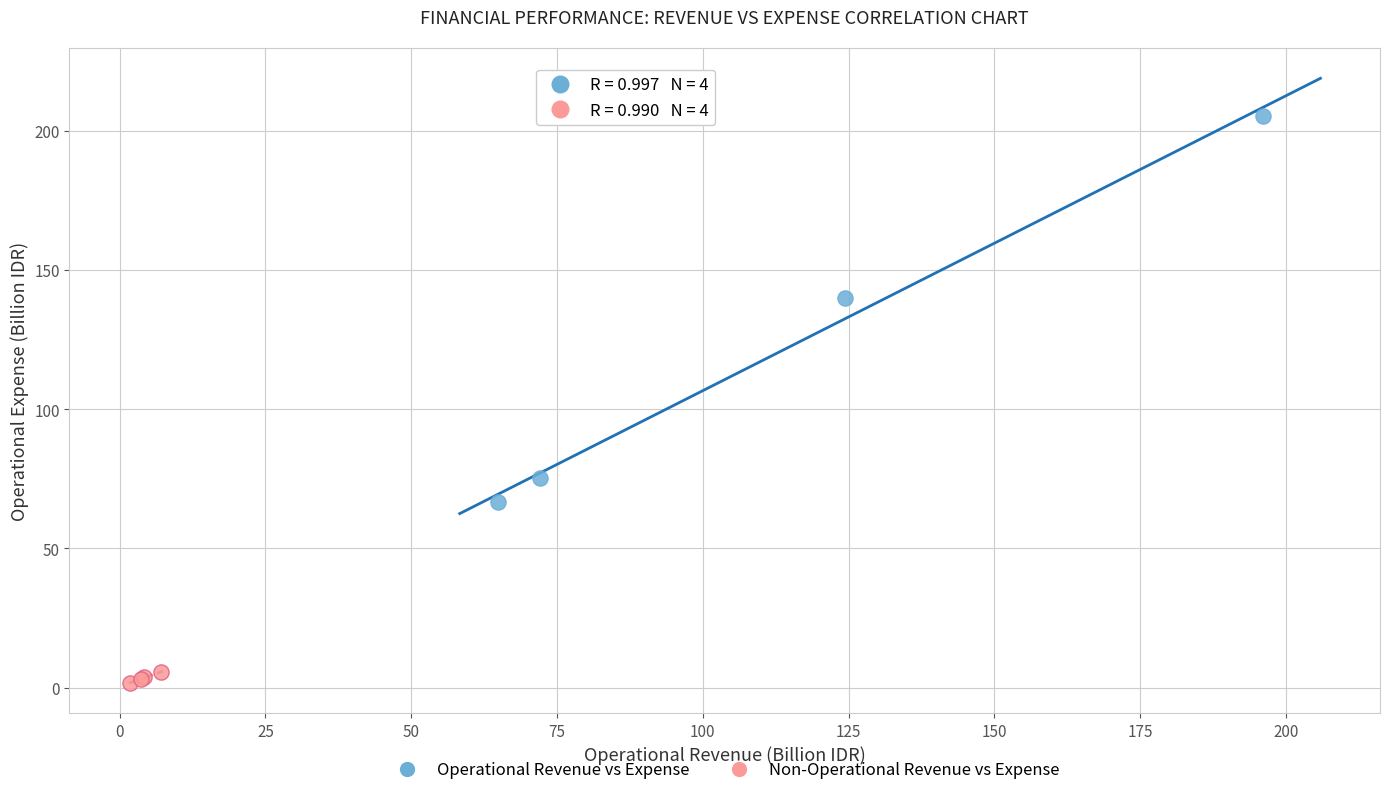

What are all the series names shown in the legend?

Operational Revenue vs Expense, Non-Operational Revenue vs Expense